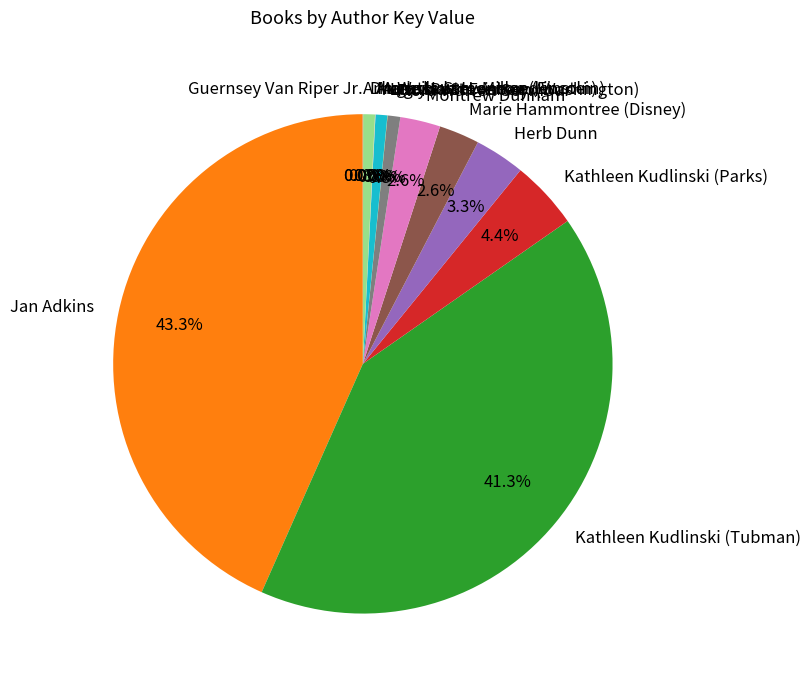

Is there any slice that represents more than half of the pie?

No